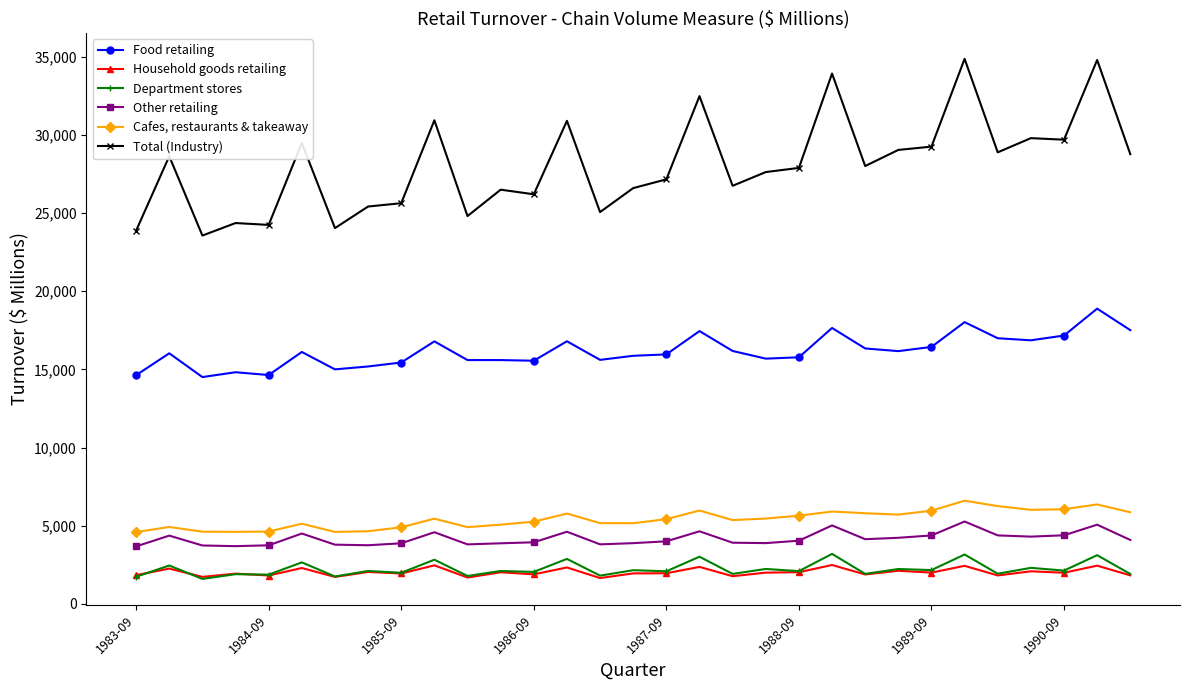

True or false: Total (Industry) and Food retailing intersect in this chart.

False